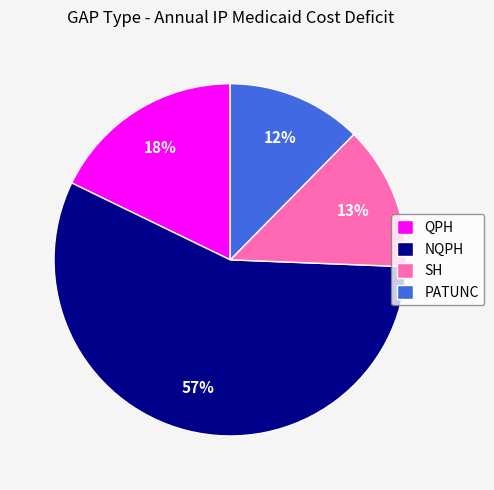

Does any single category account for the majority?

Yes